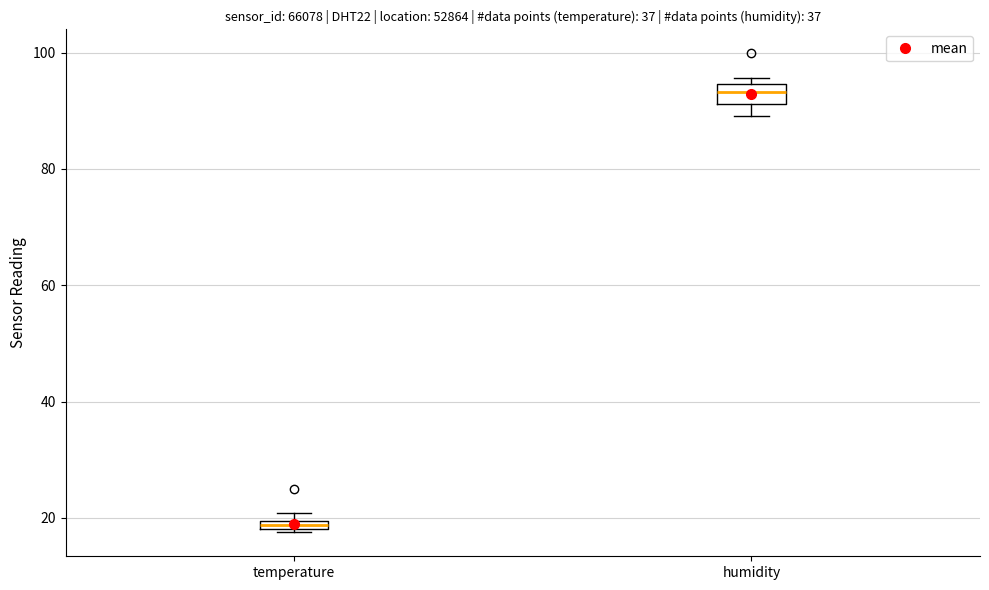

Which box has the highest median line?

humidity